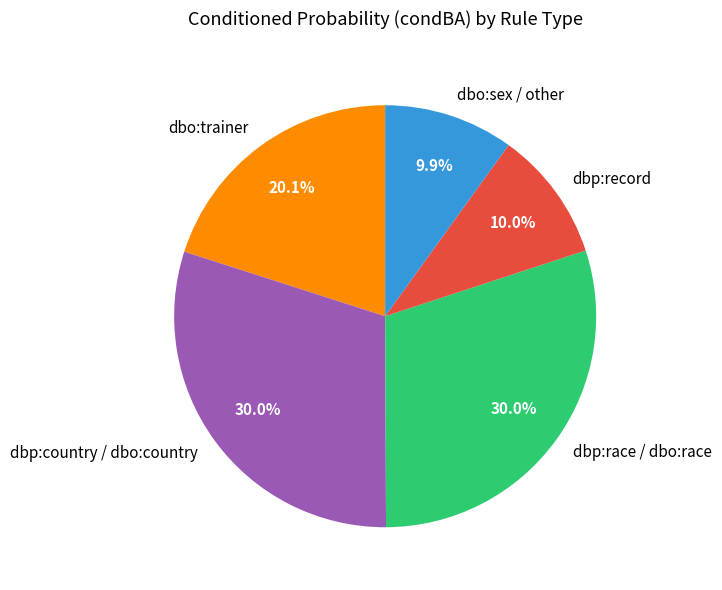

Is there any slice that represents more than half of the pie?

No